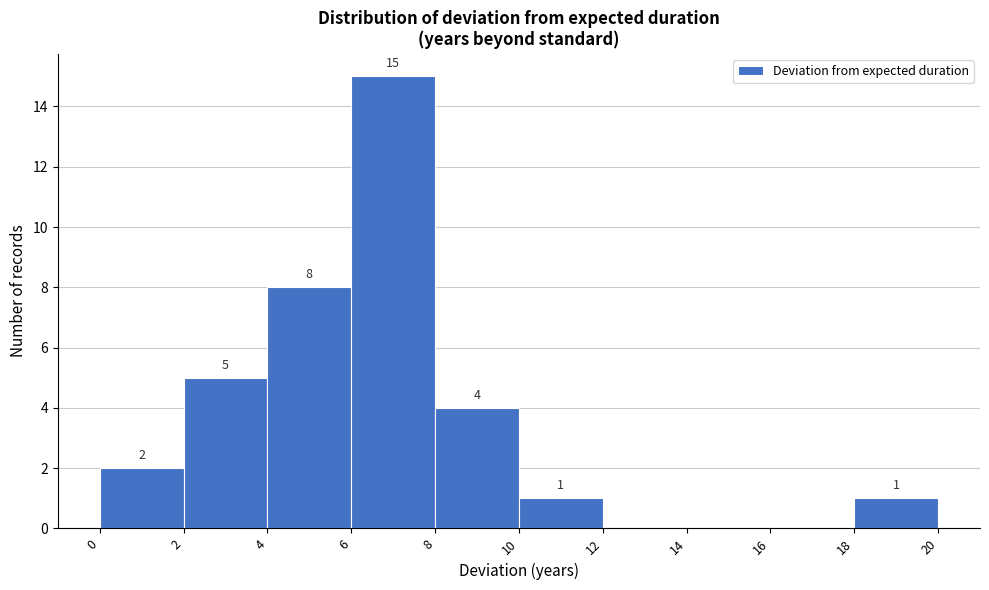

Over which range of the x-axis is the bar tallest?

6 to 8